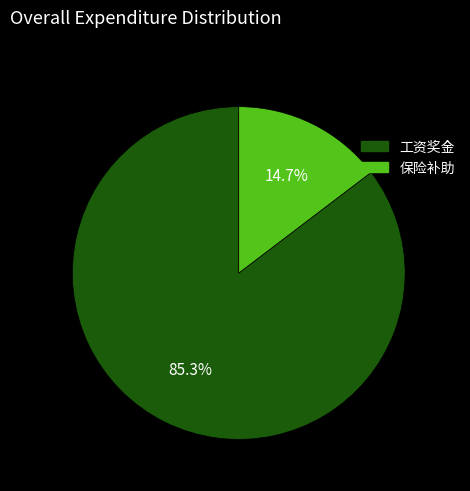

Is there a majority slice in this chart?

Yes